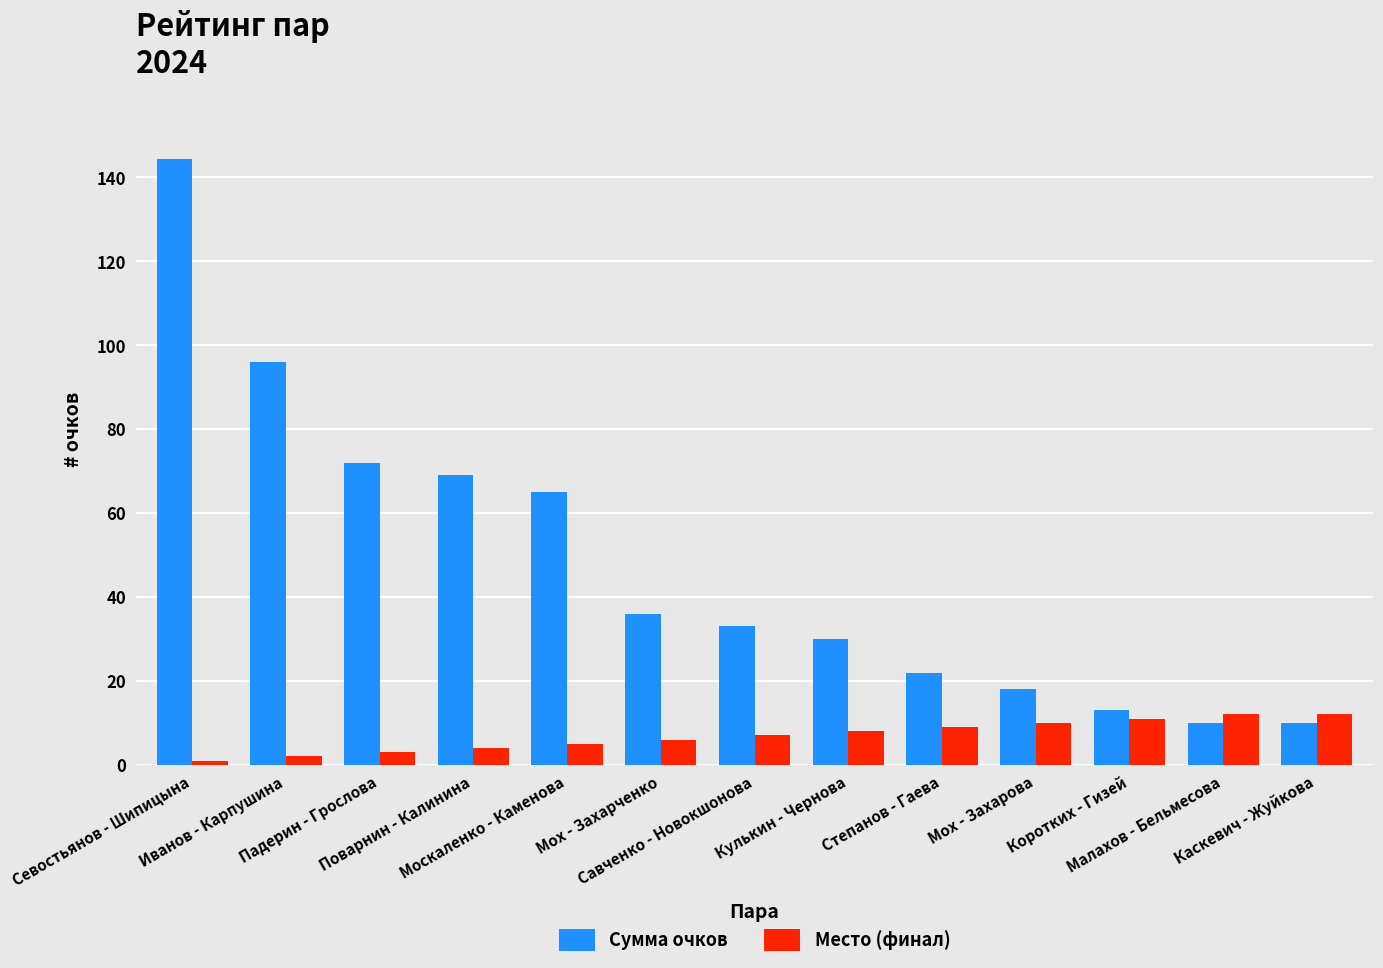

Reading right to left, what are all the values shown in this chart?

Сумма очков: Каскевич - Жуйкова=10.0	Малахов - Бельмесова=10.0	Коротких - Гизей=13.0	Мох - Захарова=18.0	Степанов - Гаева=22.0	Кулькин - Чернова=30.0	Савченко - Новокшонова=33.0	Мох - Захарченко=36.0	Москаленко - Каменова=65.0	Поварнин - Калинина=69.0	Падерин - Грослова=72.0	Иванов - Карпушина=96.0	Севостьянов - Шипицына=144.4
Место (финал): Каскевич - Жуйкова=12.0	Малахов - Бельмесова=12.0	Коротких - Гизей=11.0	Мох - Захарова=10.0	Степанов - Гаева=9.0	Кулькин - Чернова=8.0	Савченко - Новокшонова=7.0	Мох - Захарченко=6.0	Москаленко - Каменова=5.0	Поварнин - Калинина=4.0	Падерин - Грослова=3.0	Иванов - Карпушина=2.0	Севостьянов - Шипицына=1.0